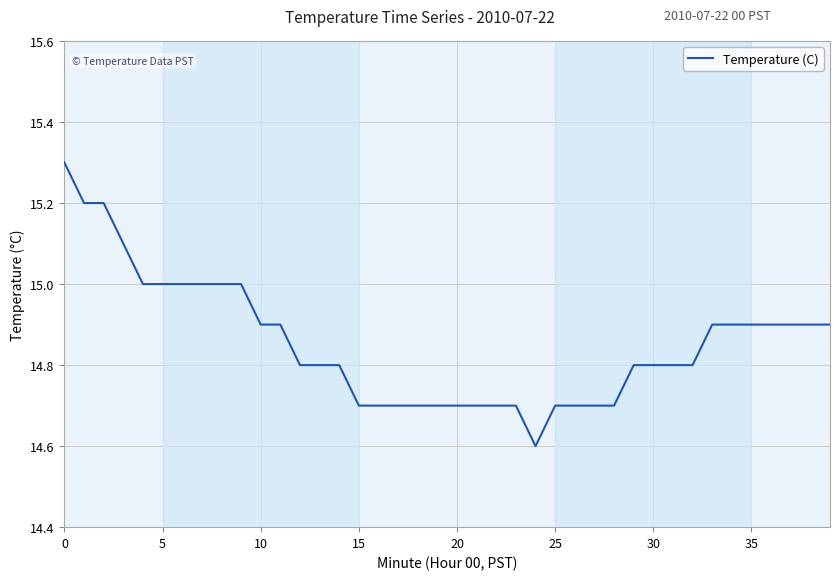

What is the difference between the maximum and minimum values?

0.7